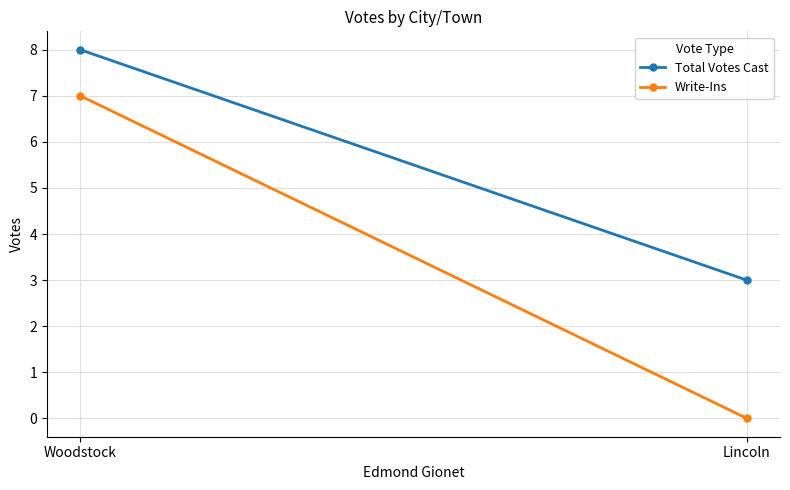

What is the label of the 2nd point from the left?

Woodstock